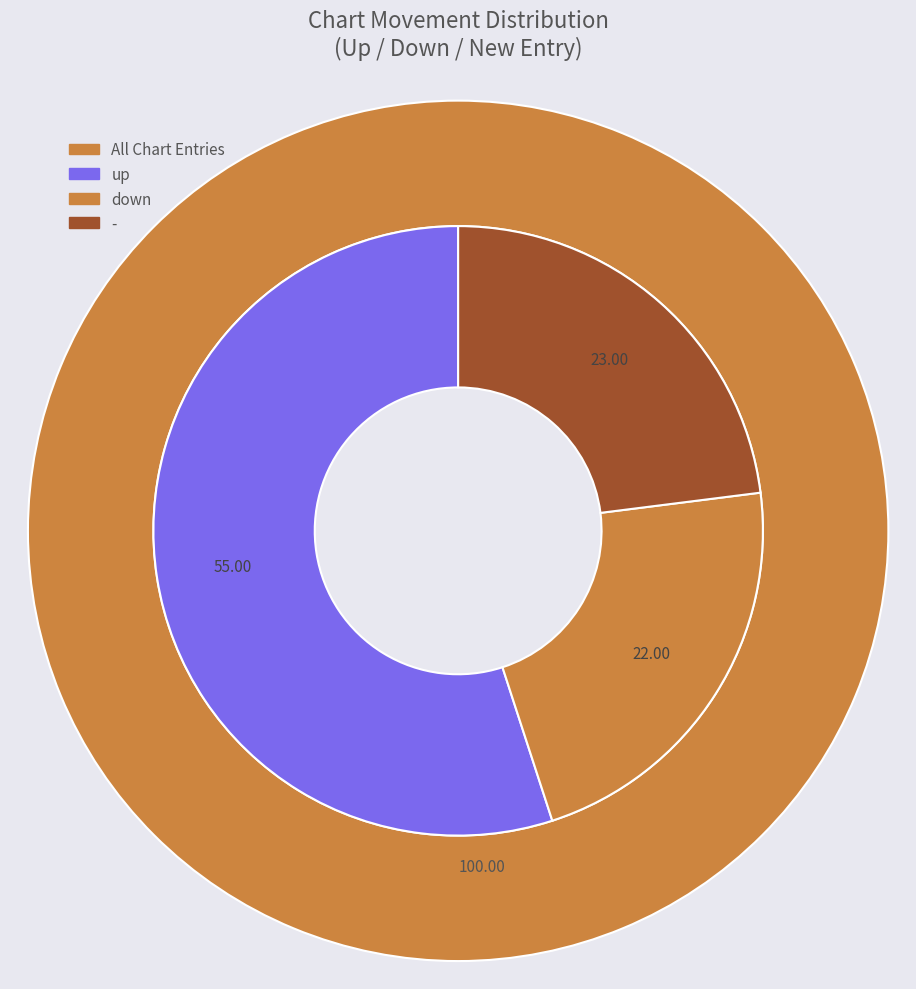

Which slice represents more than half of the pie?

up